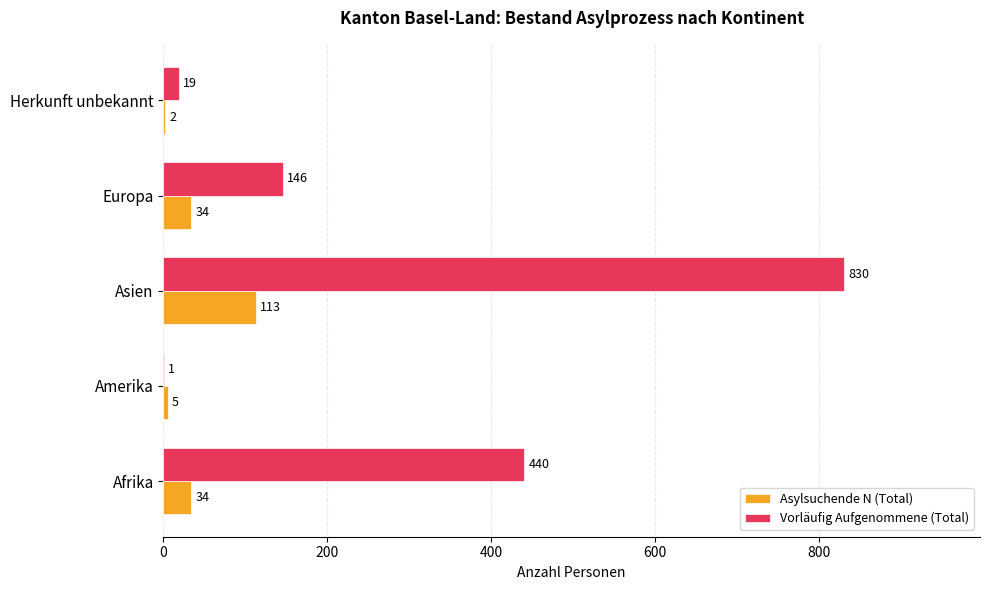

What is the maximum value for Asylsuchende N (Total)?

113